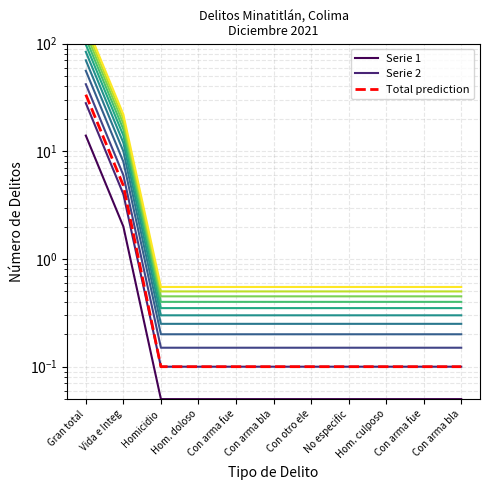

What are all the series names shown in the legend?

Serie 1, Serie 2, Total prediction